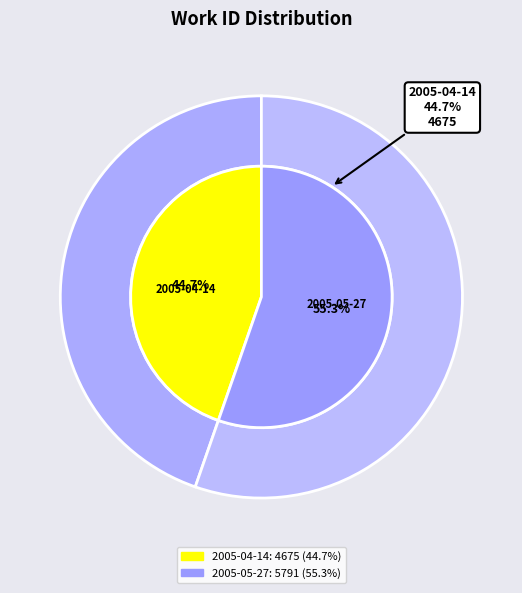

Rank the categories by value from highest to lowest.

2005-05-27, 2005-04-14